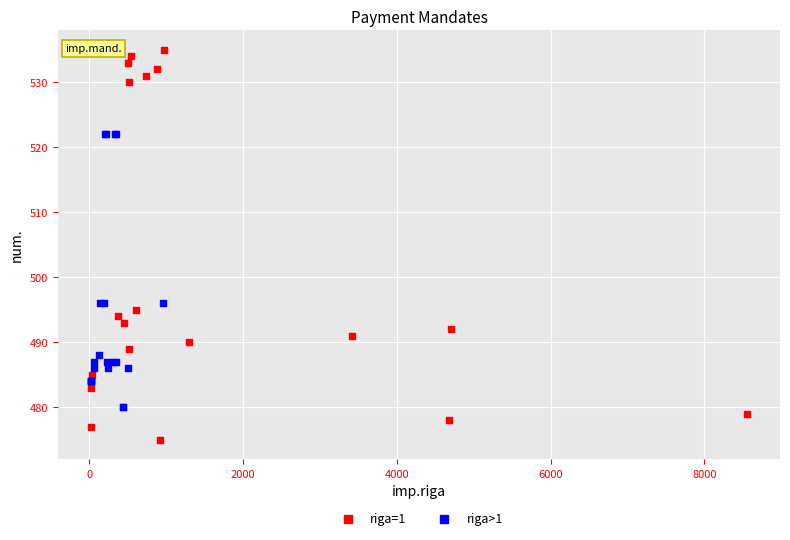

Which series has the largest Y range (max minus min)?

riga=1